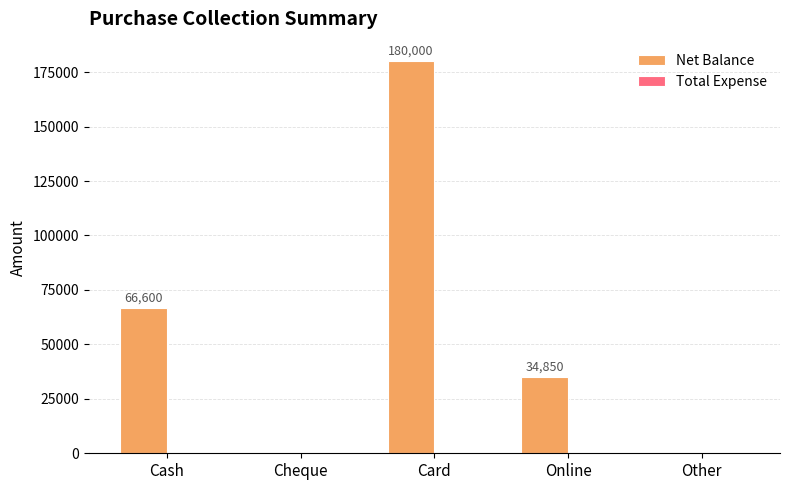

The value at Other is 0. True or false?

True